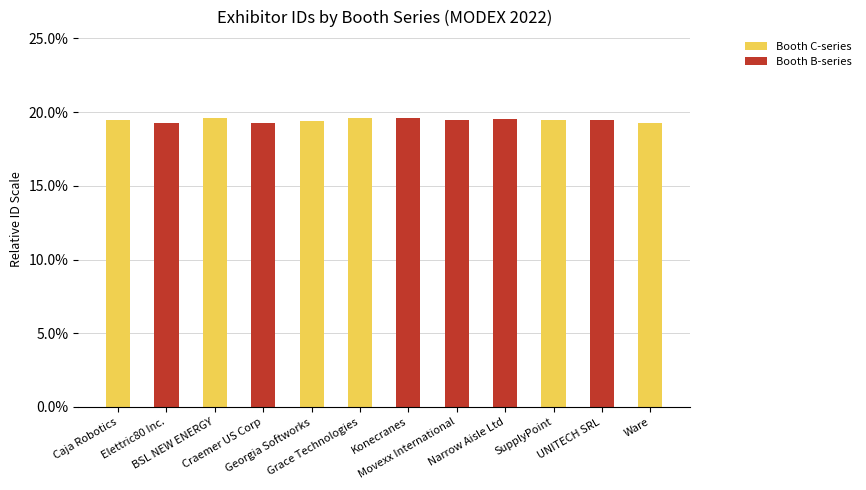

What are all the series names shown in the legend?

Booth C-series, Booth B-series